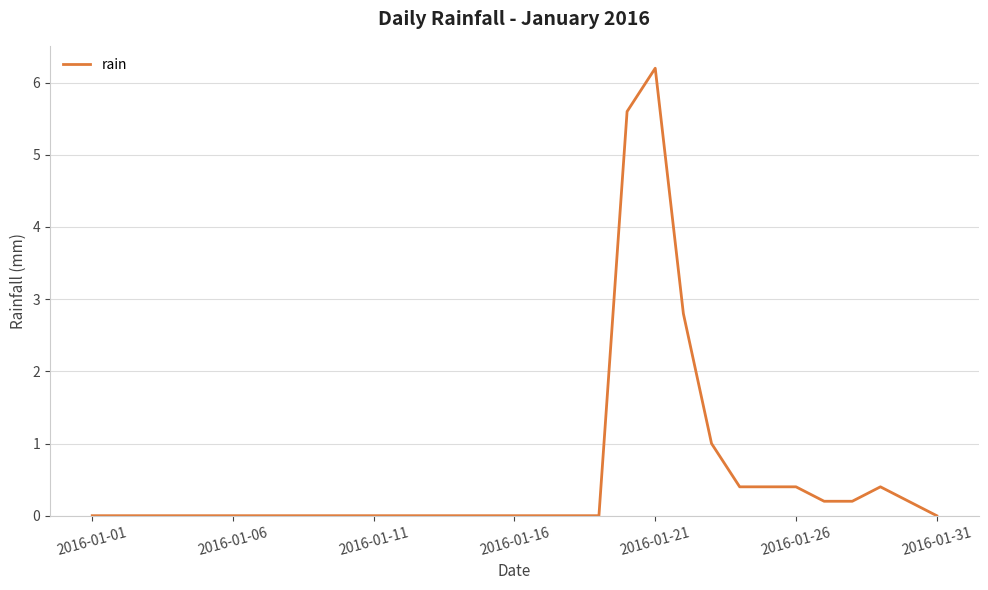

What is the difference between the maximum and minimum values?

6.2